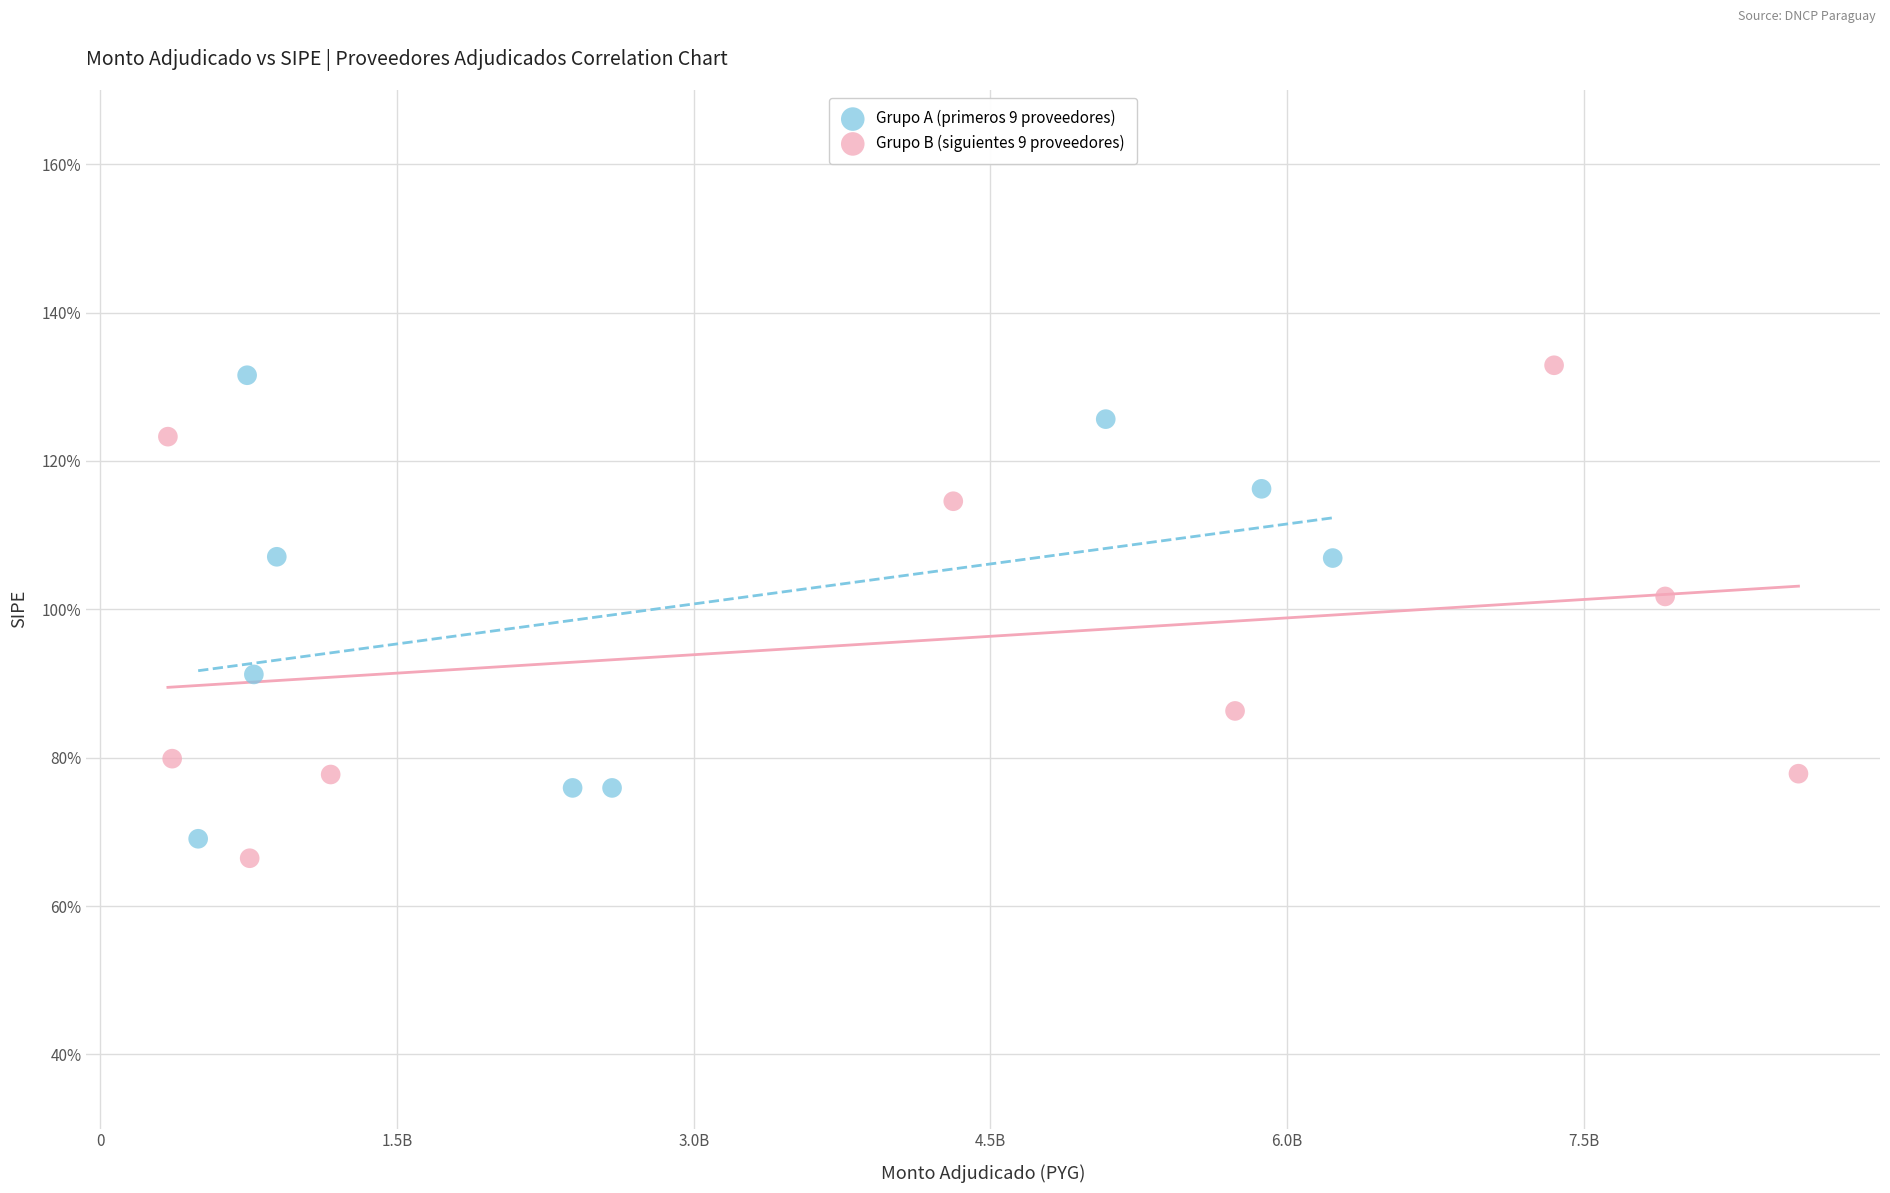

Which series reaches the minimum Y coordinate?

Grupo B (siguientes 9 proveedores)